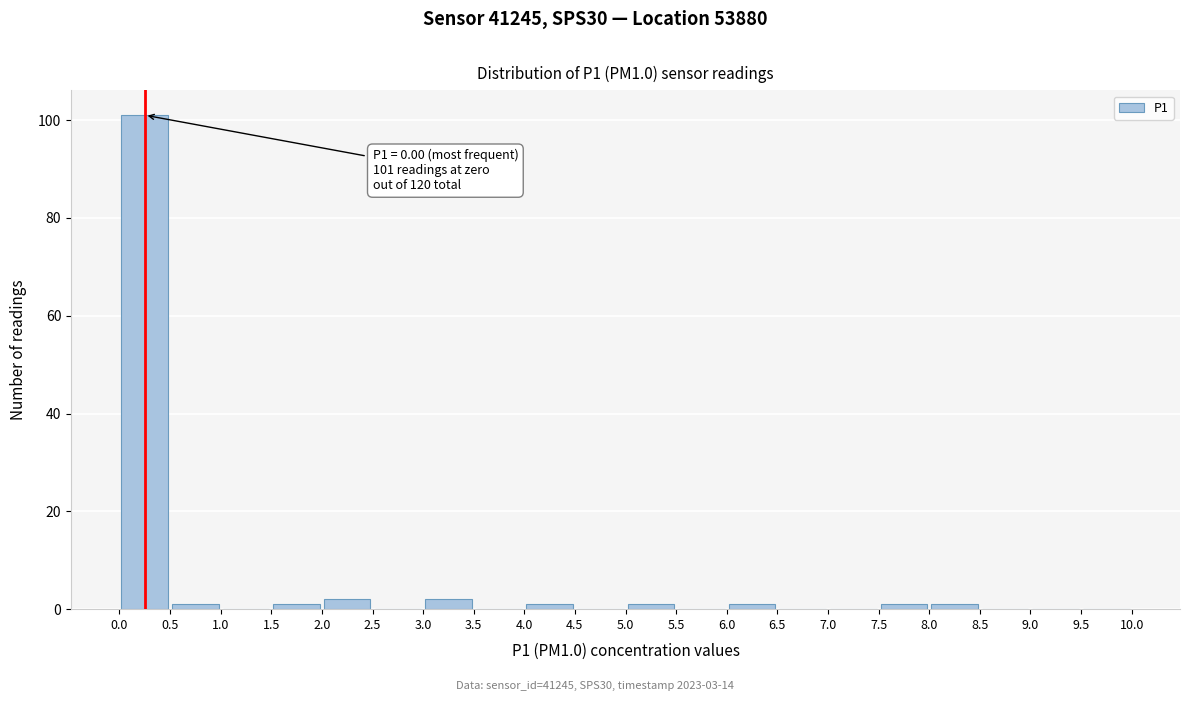

Over which range of the x-axis is the bar tallest?

0.0 to 0.5